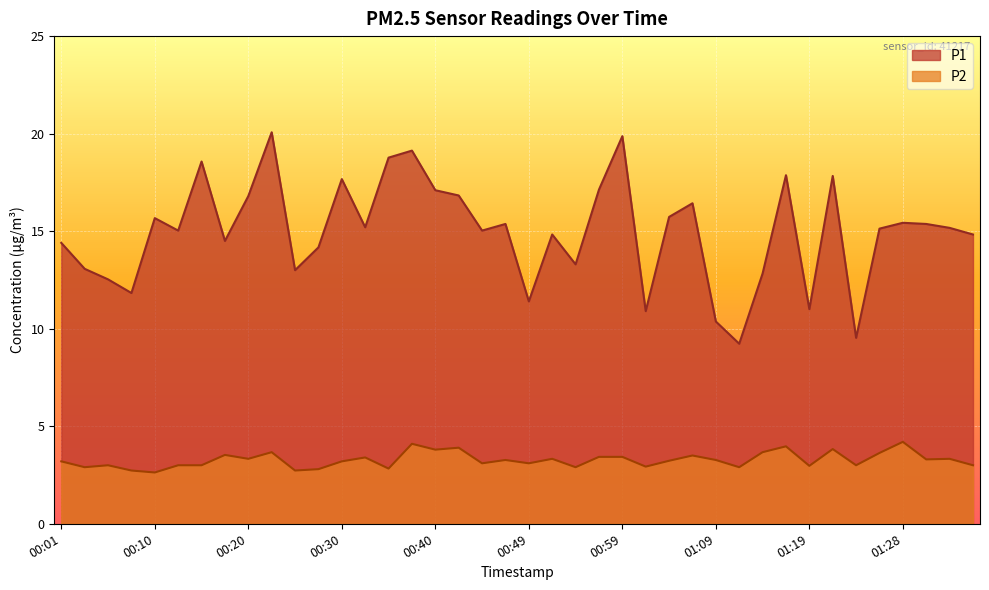

What is the total value across all series at 00:08?

14.6